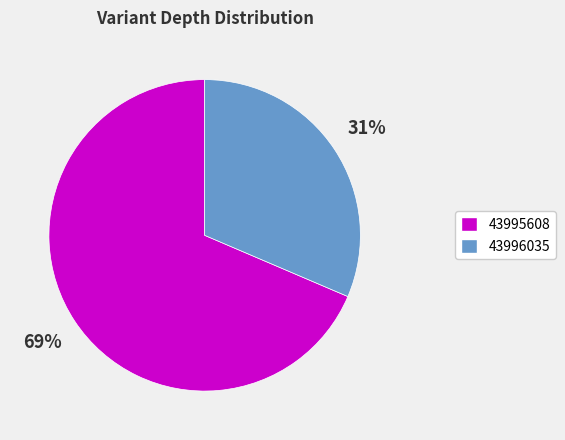

To the nearest percent, what is the combined percentage of 43995608 and 43996035?

100%